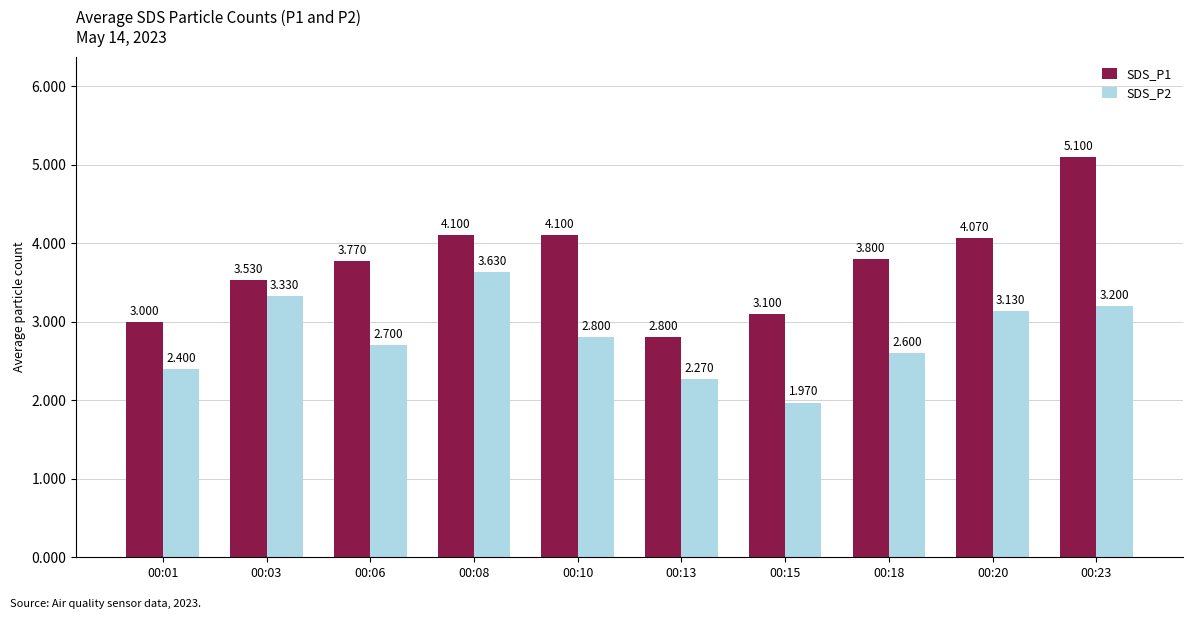

Which series has the widest spread of values?

SDS_P1